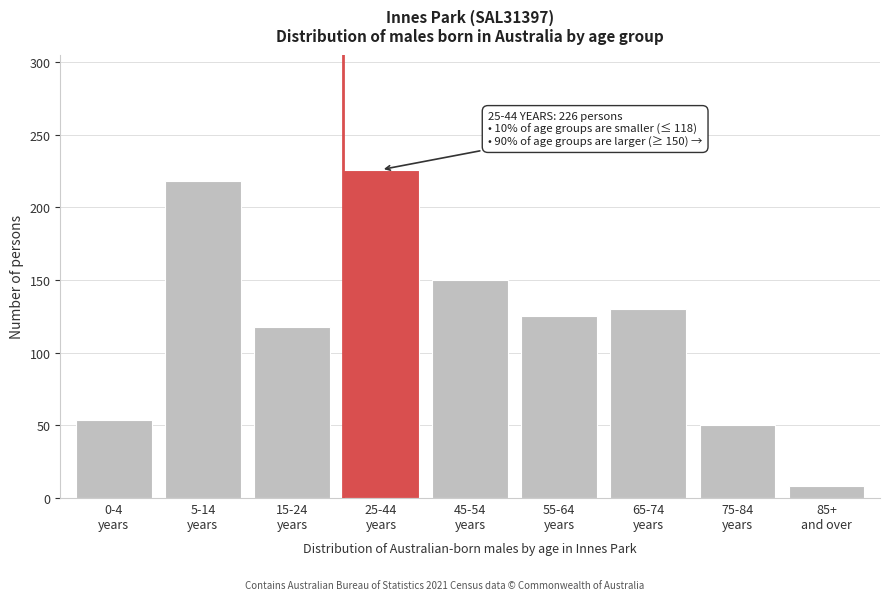

Reading right to left, extract all data points from this chart.

8	50	130	125	150	226	118	218	54